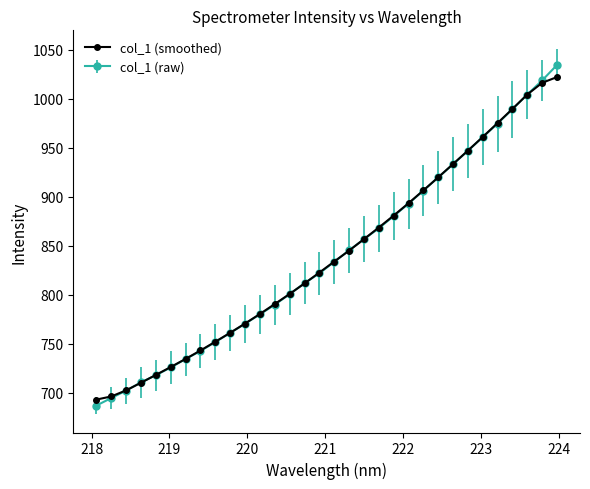

Is this an area chart (filled region under the line)?

No